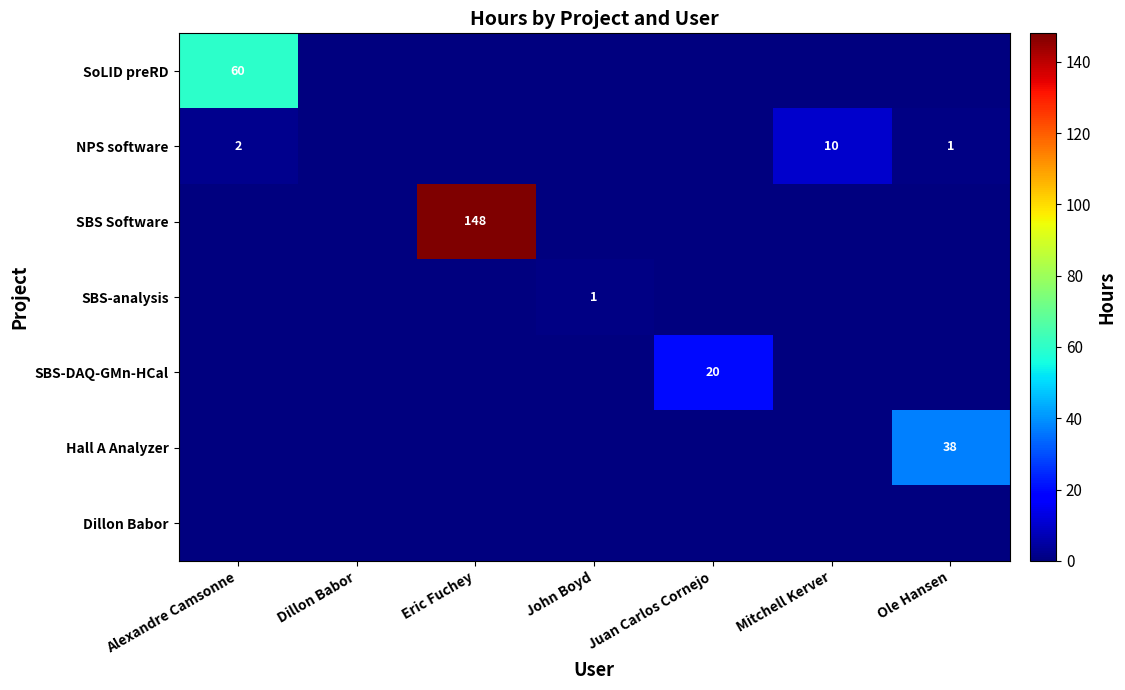

Is the value of SBS-DAQ-GMn-HCal at Juan Carlos Cornejo greater than the value of Dillon Babor at Eric Fuchey?

Yes